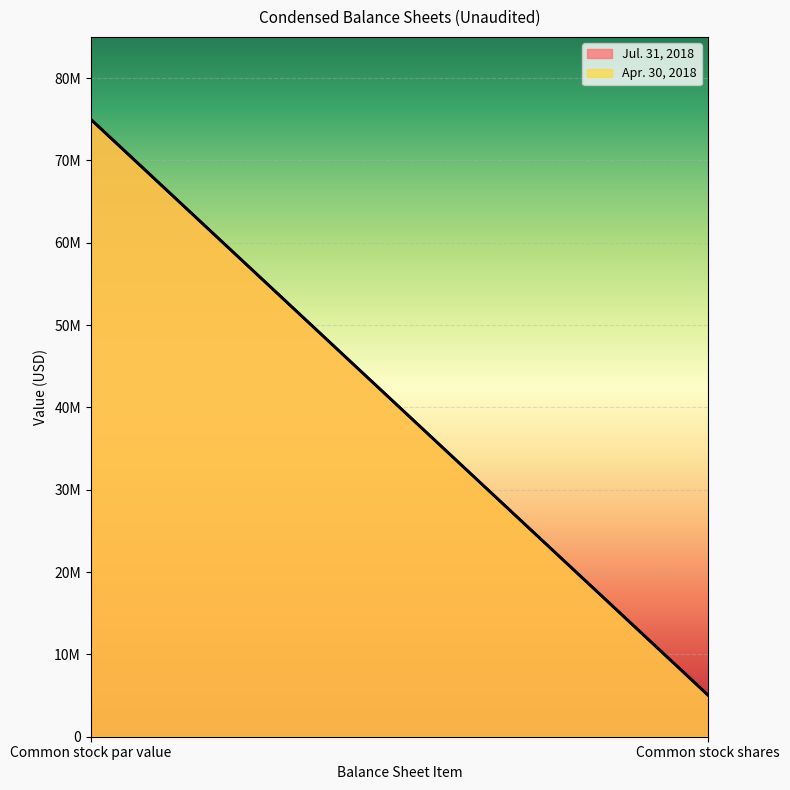

How many distinct data groups are displayed?

2